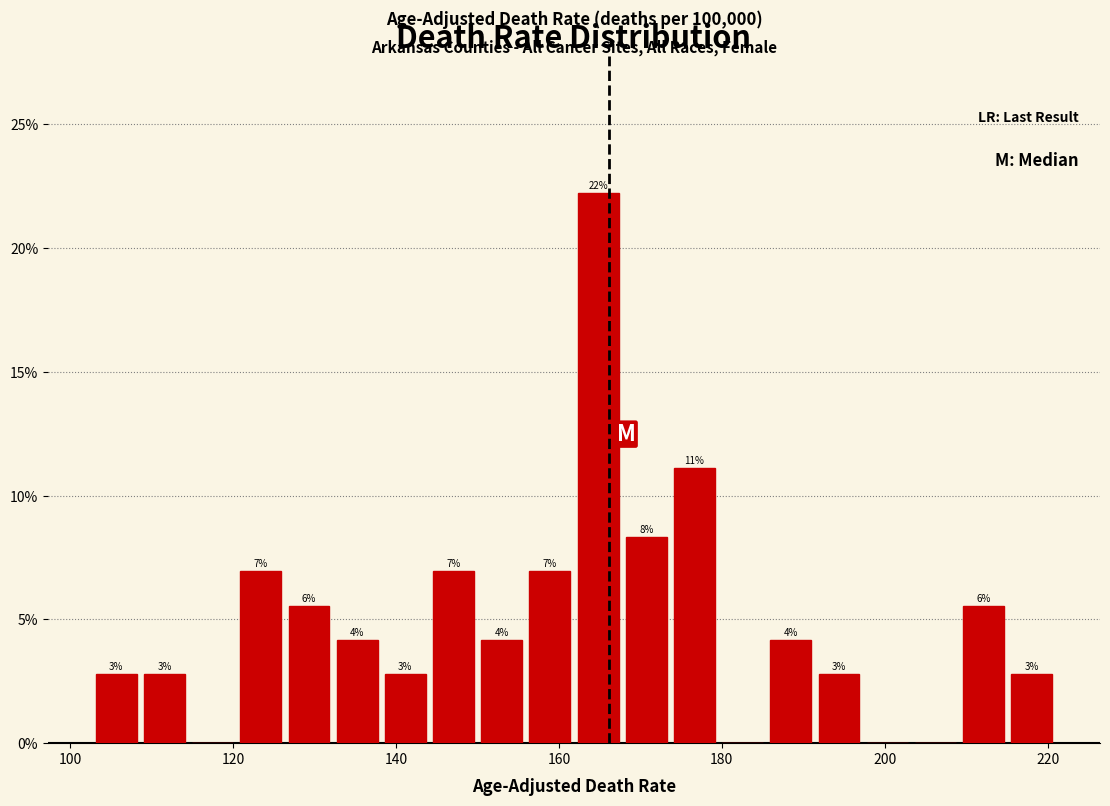

Around what value on the x-axis is the tallest bar? Give the approximate position of its centre, as read against the axis.

164